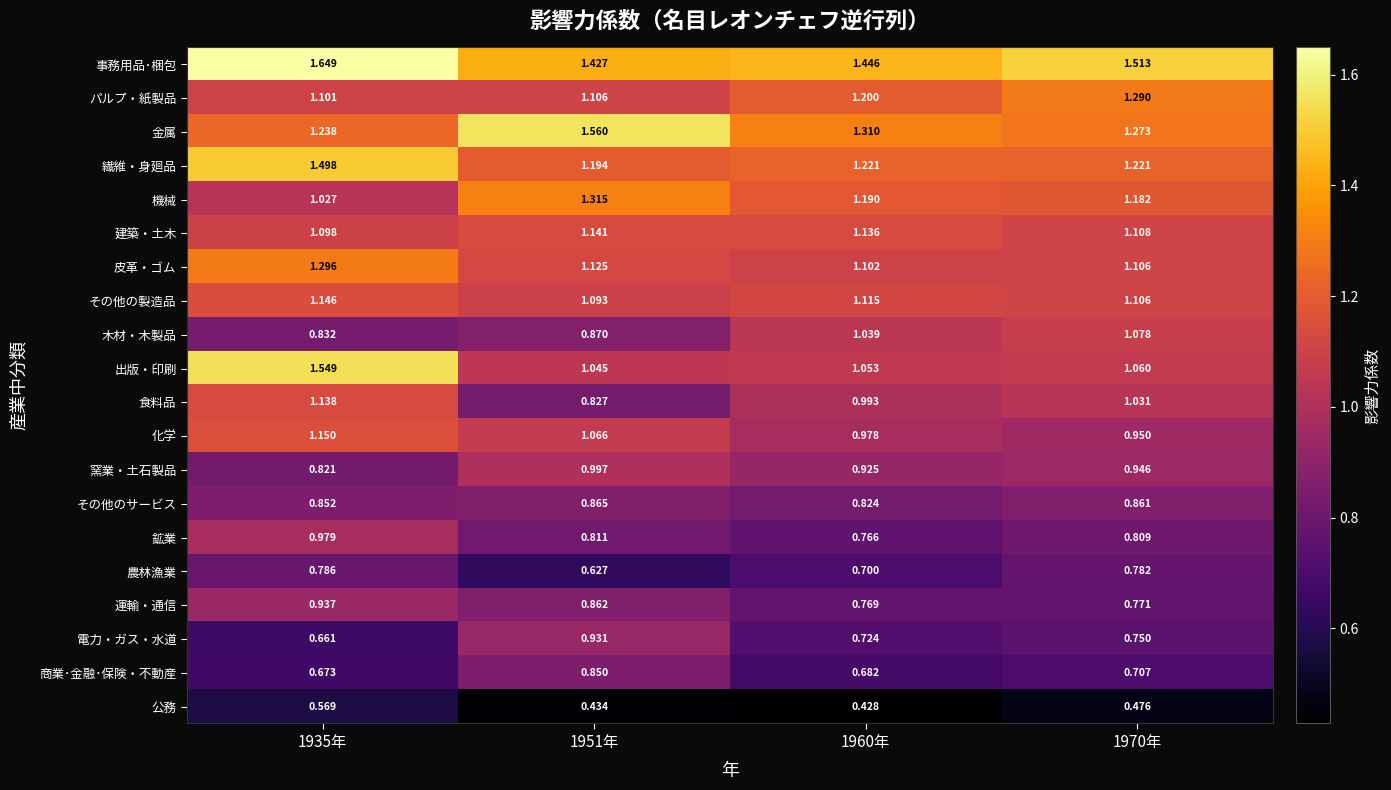

Is the value of 窯業・土石製品 at 1935年 greater than the value of 皮革・ゴム at 1960年?

No